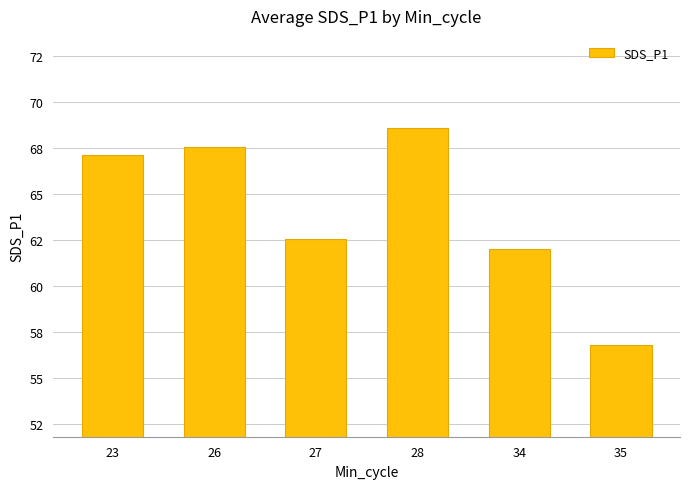

Rank the categories by value from lowest to highest.

35, 34, 27, 23, 26, 28